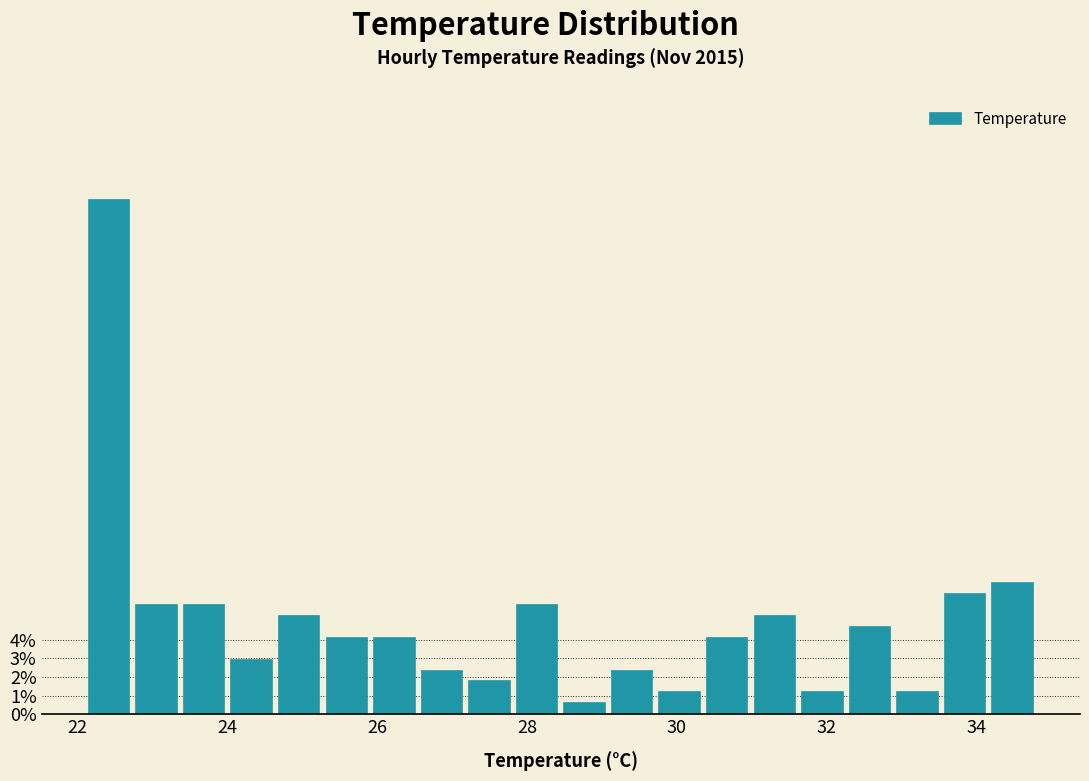

Read against the x-axis, roughly where is the centre of the tallest bar?

22.4